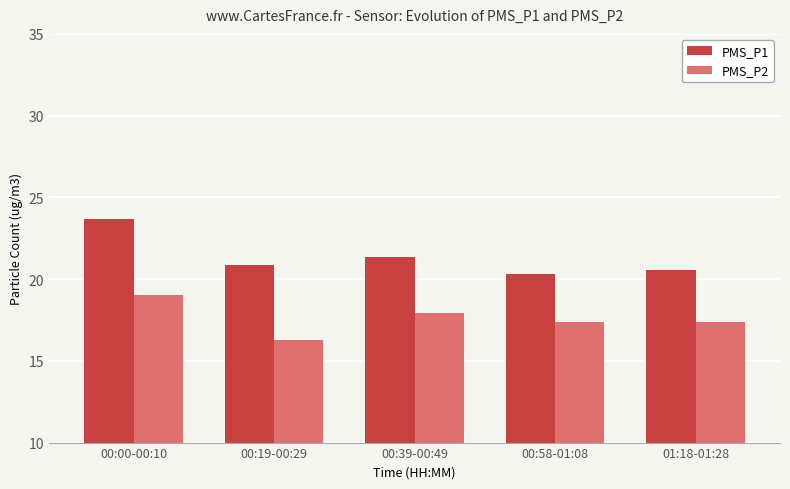

True or false: PMS_P2 has a value of 17.4 at 01:18-01:28.

True